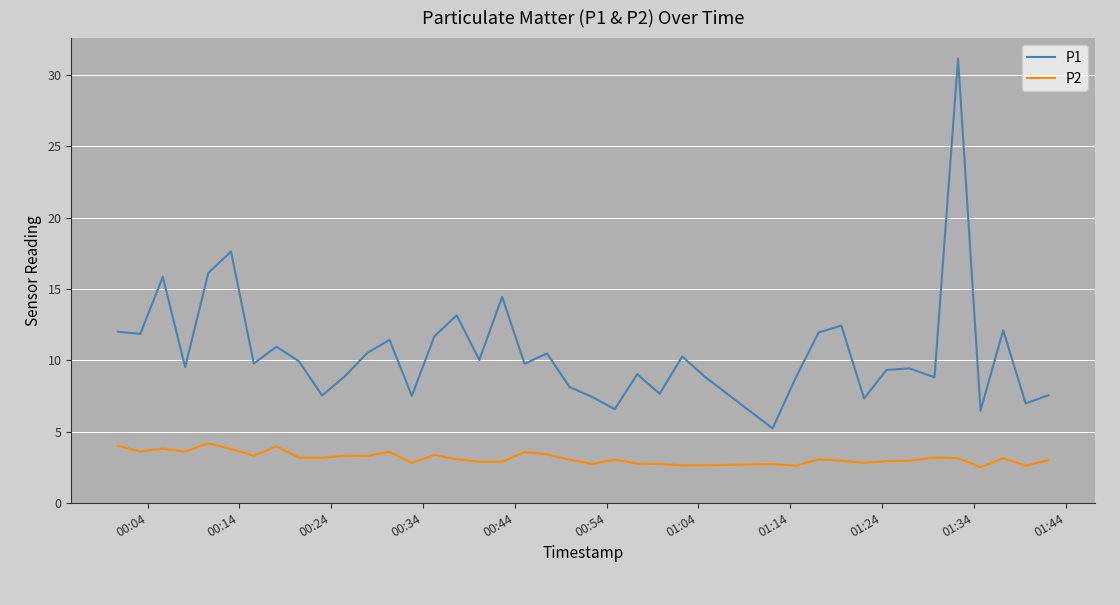

Which series has the largest total across all categories?

P1